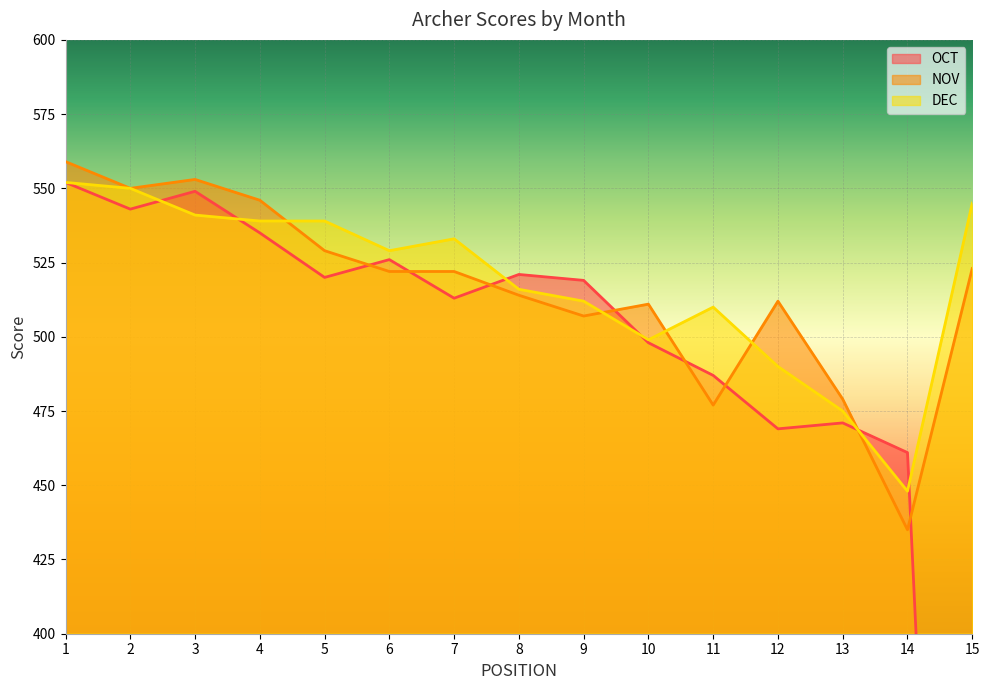

What is the difference between the maximum and second lowest values in the DEC series?

77